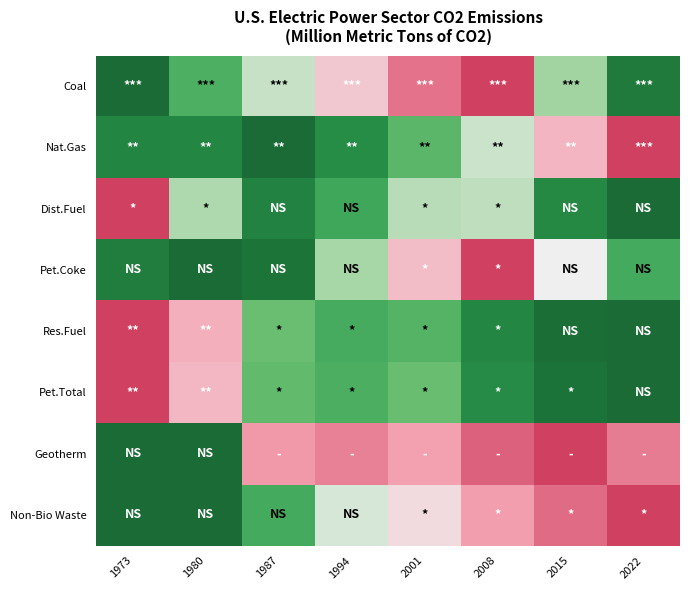

At 1980, list the series in order from largest to smallest.

Res.Fuel, Pet.Total, Dist.Fuel, Coal, Nat.Gas, Pet.Coke, Geotherm, Non-Bio Waste